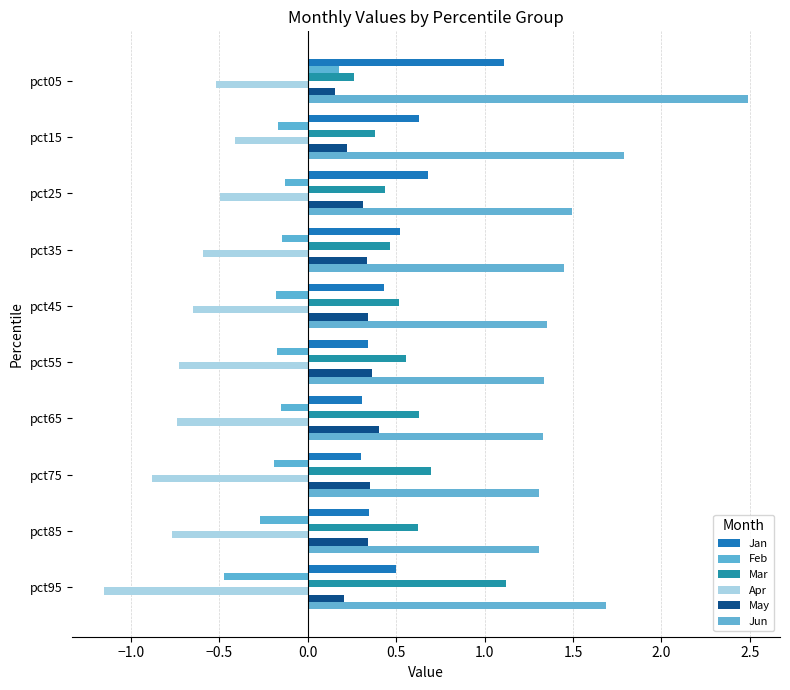

How many data points in Feb are above 0?

1